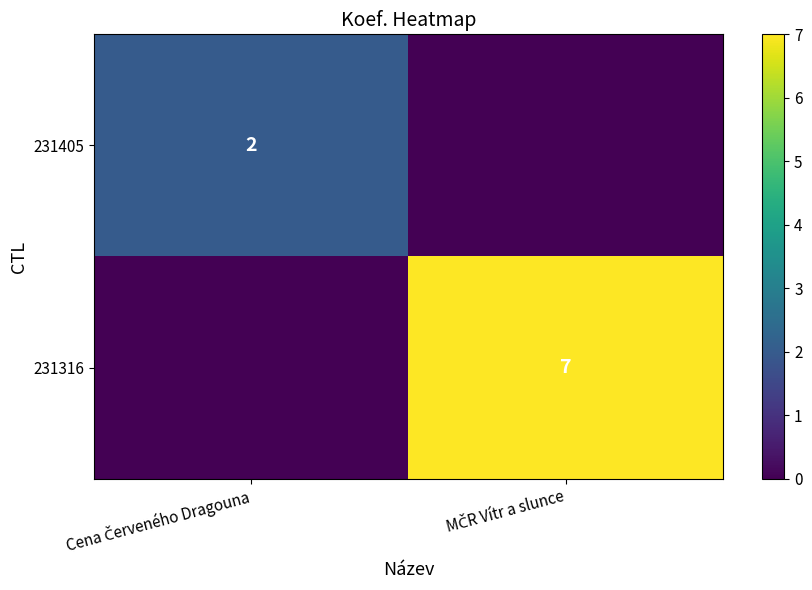

The value of 231316 at MČR Vítr a slunce is 7. True or false?

True